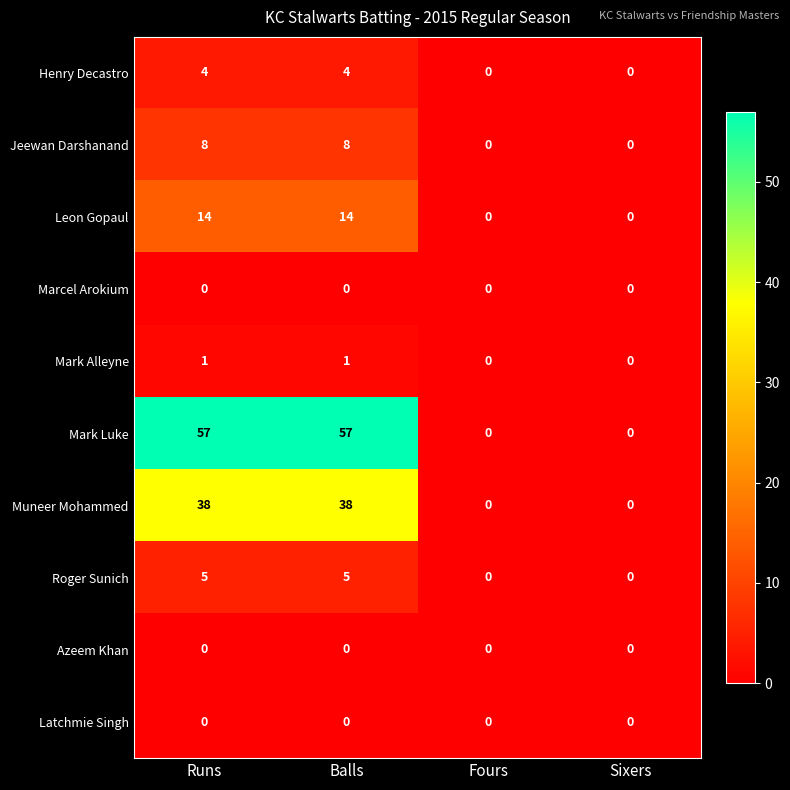

The Mark Alleyne series shows 0 at Sixers. True or false?

True